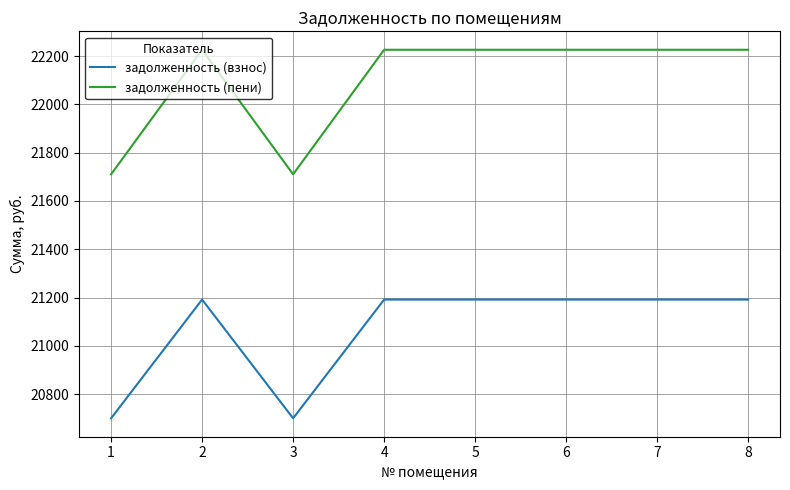

The задолженность (пени) series shows 22225.9 at 7. True or false?

True